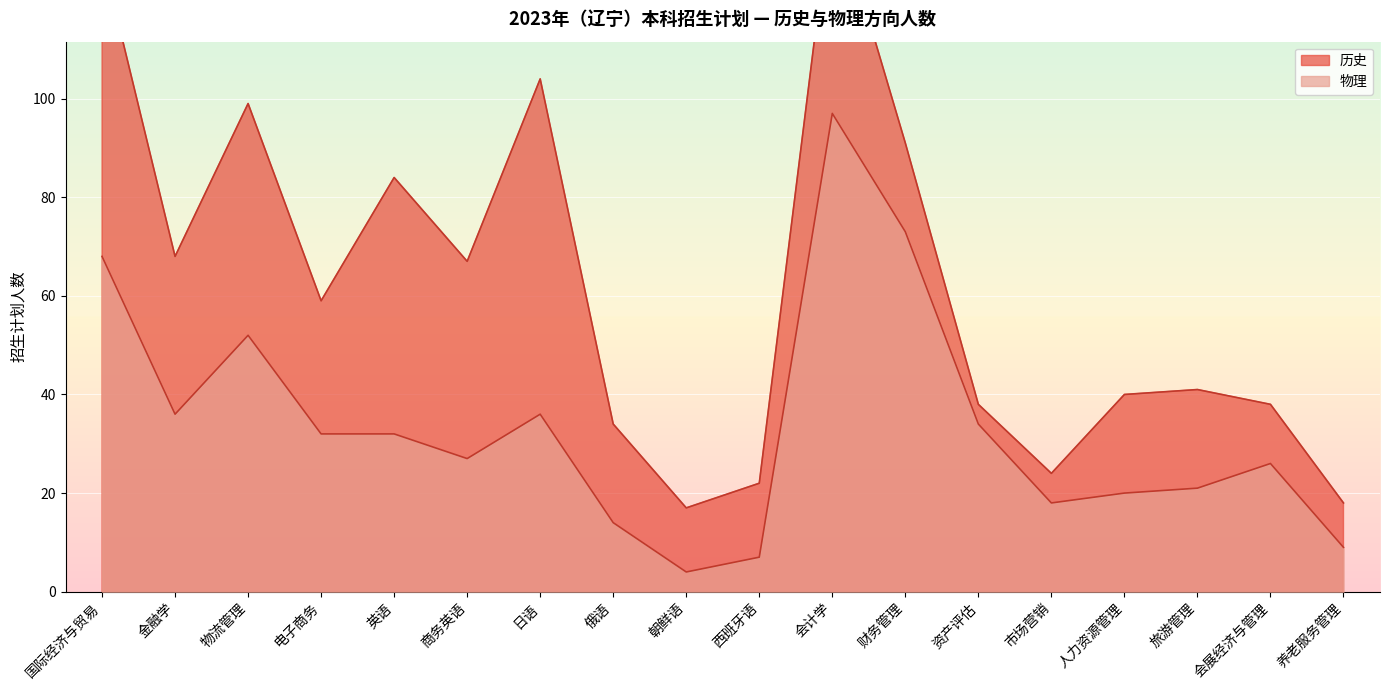

At which category does the chart reach its peak across all series?

会计学